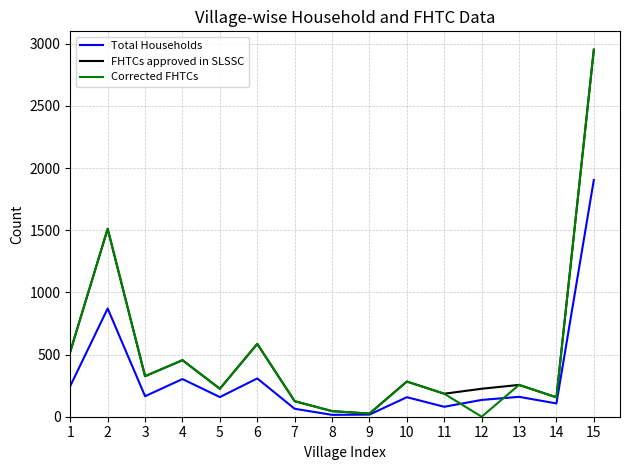

In Corrected FHTCs, how many points are higher than both neighbors (excluding endpoints)?

5